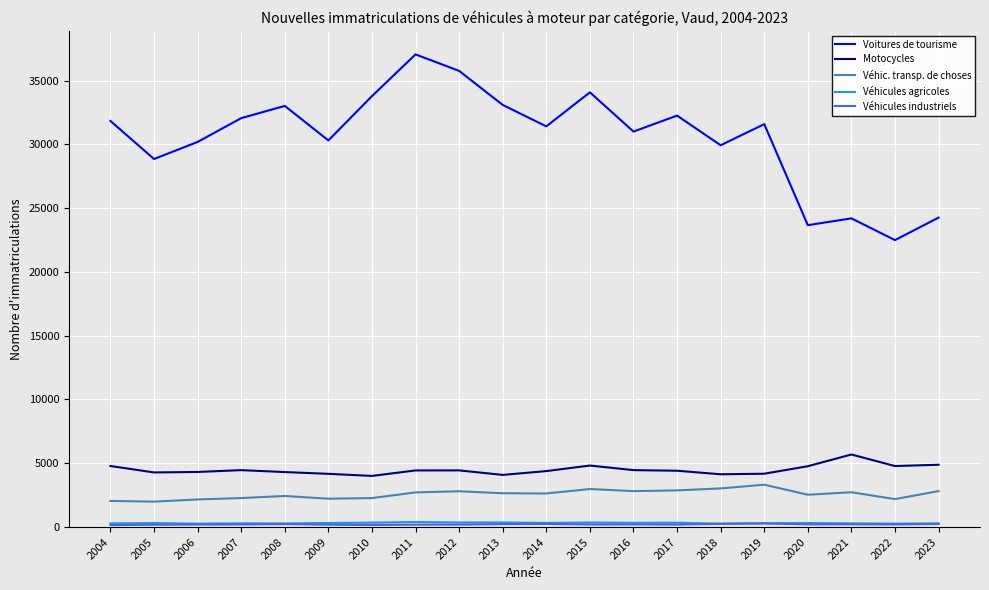

True or false: Voitures de tourisme and Véhic. transp. de choses cross at least once.

False